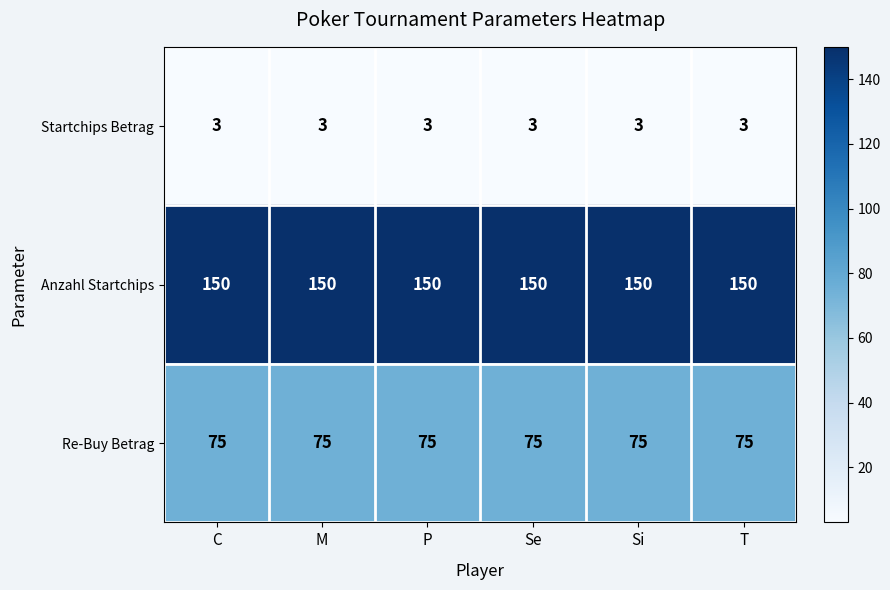

Is it true that Re-Buy Betrag equals 75 at T?

True